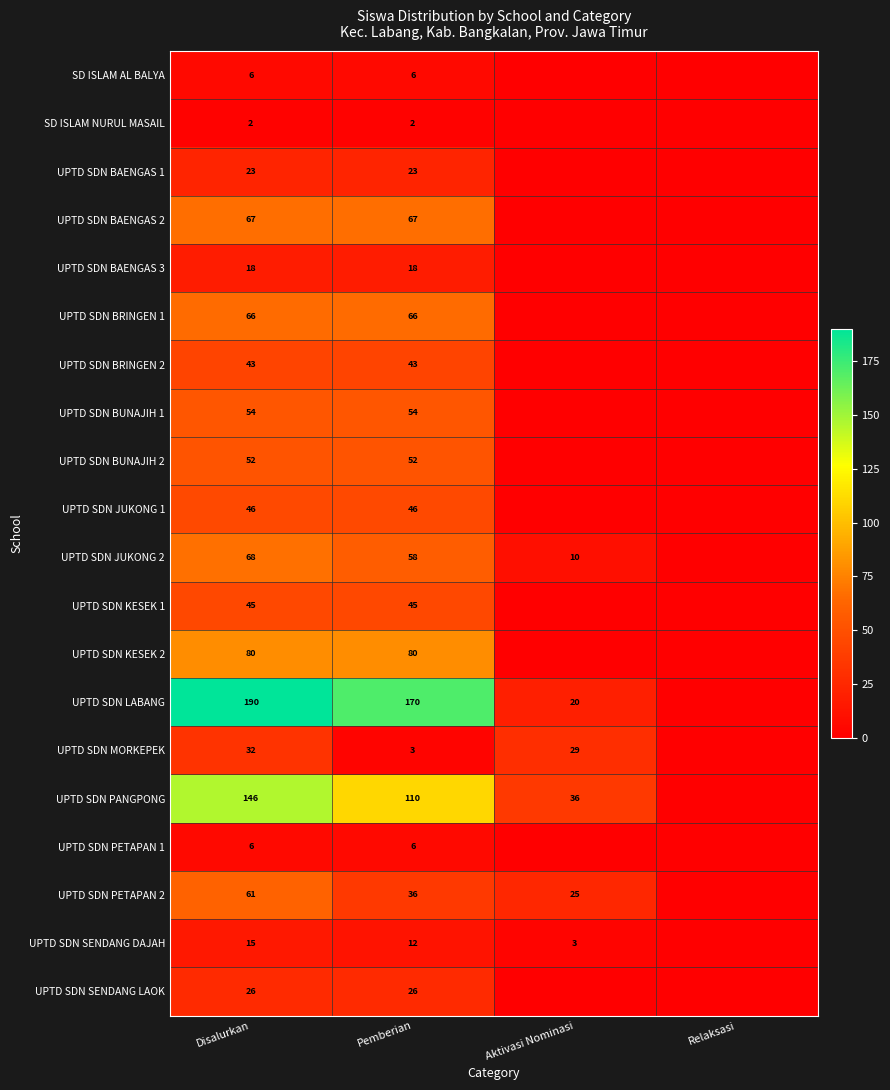

The value of UPTD SDN PETAPAN 2 at Disalurkan is 35. True or false?

False